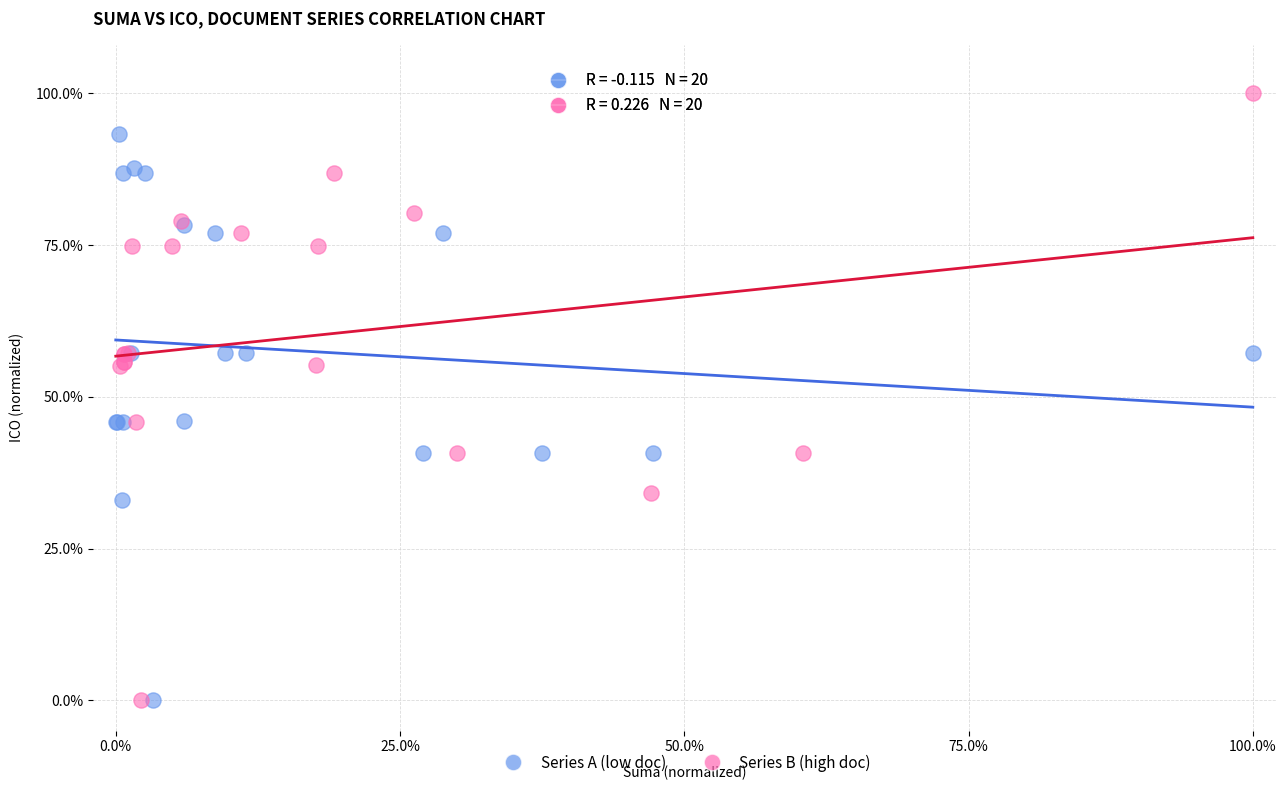

Which series reaches the maximum Y coordinate?

Series B (high doc)